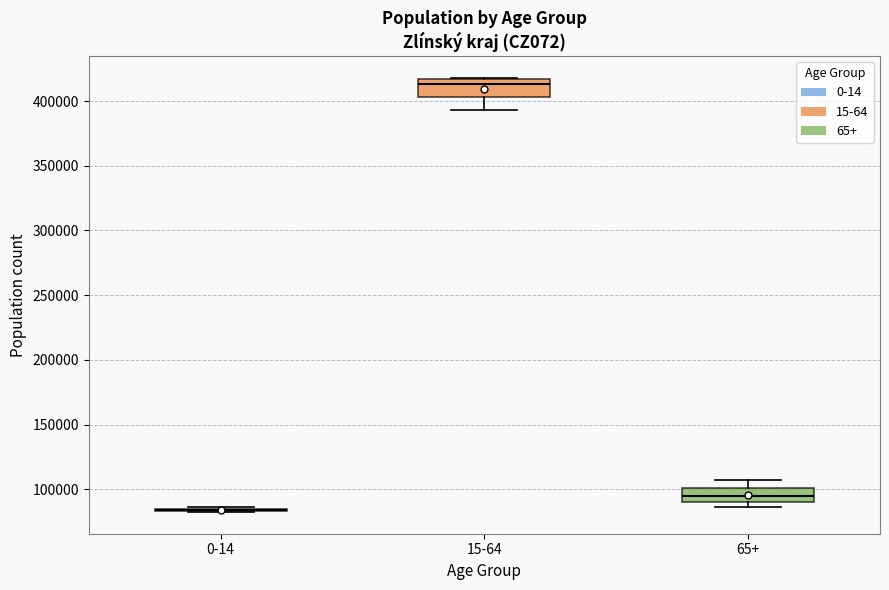

Reading left to right, read every box against the y-axis: the position of its median line, the range the box covers, and the ends of its whiskers. The values are not printed on the chart, so give them approximately, as read against the axis.

0-14: box collapsed to a line at 85000, whiskers 80000 to 85000
15-64: median 415000 (just below the box's upper edge), box 405000 to 415000, whiskers 395000 to 420000
65+: median 95000, box 90000 to 100000, whiskers 85000 to 105000